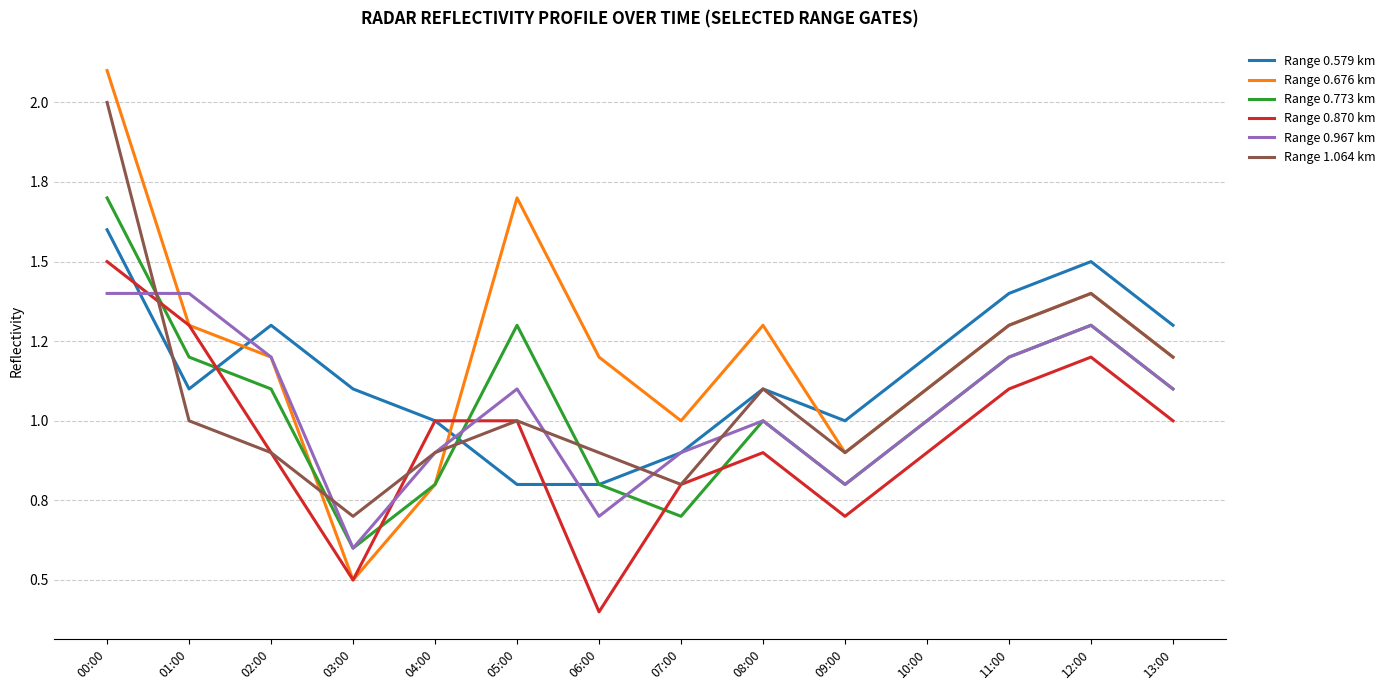

What is the average value of the Range 0.676 km series?

1.2